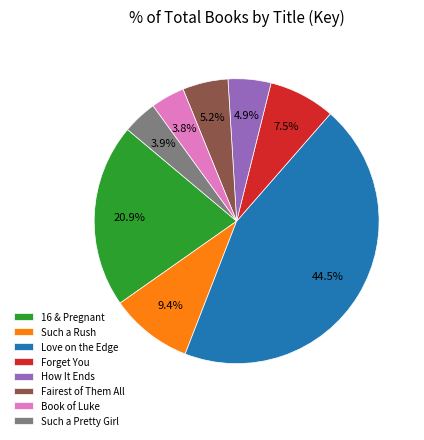

Between Love on the Edge and Forget You, which is larger?

Love on the Edge